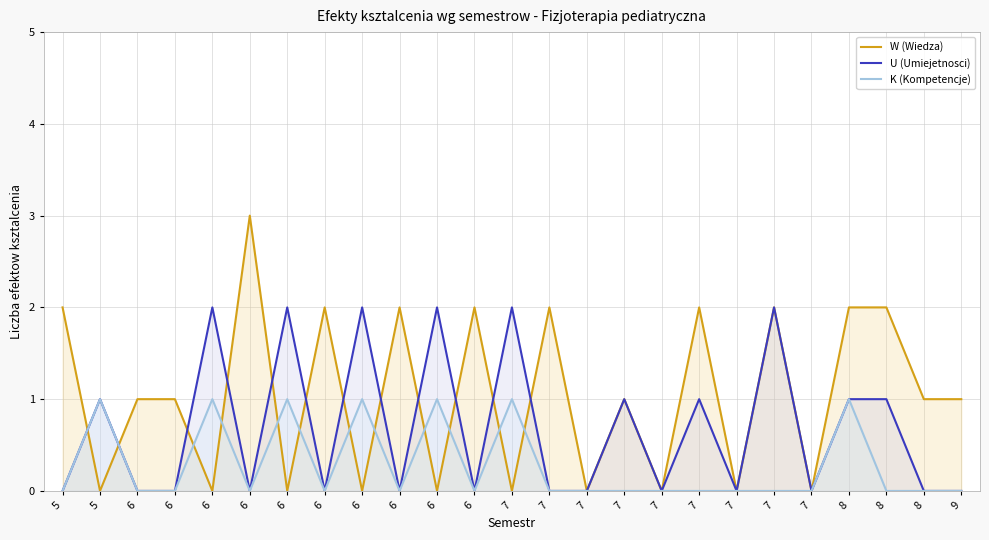

Which series has the largest total across all categories?

W (Wiedza)